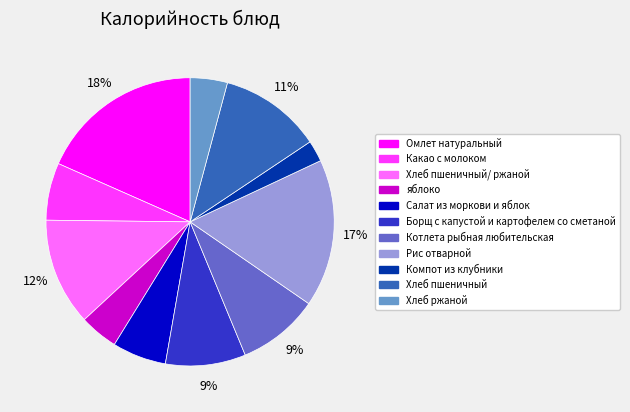

Count the number of slices in the pie.

11